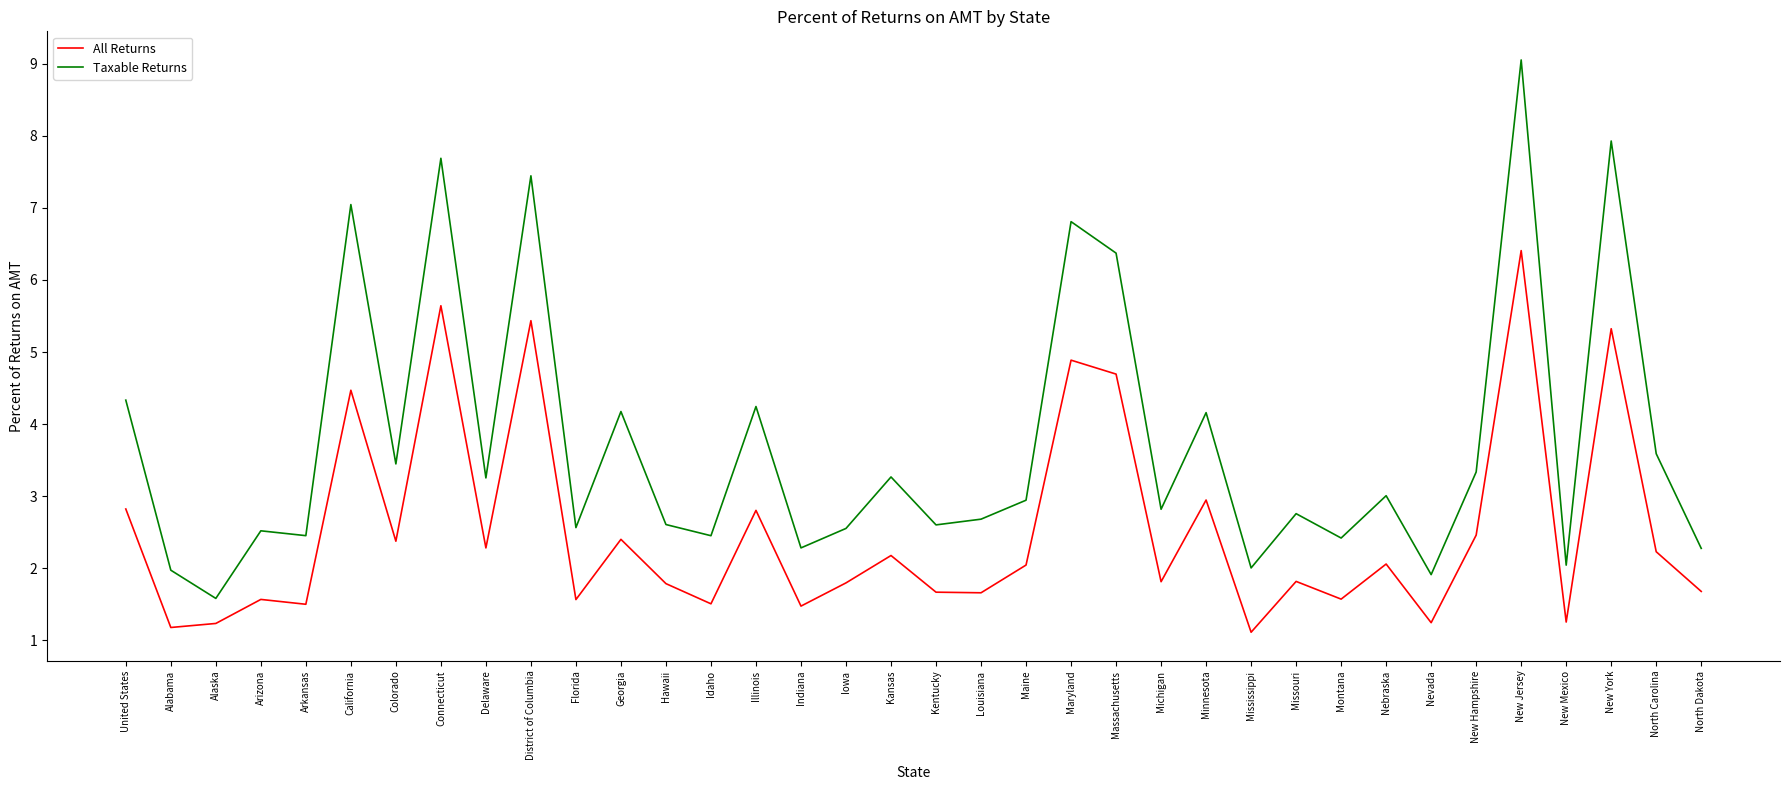

True or false: Taxable Returns has more than 2 interior local peaks.

True